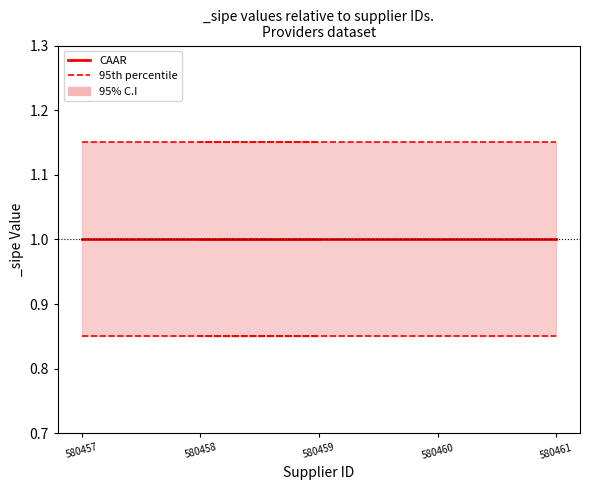

Which category has the lowest value in the 95th percentile series?

580457